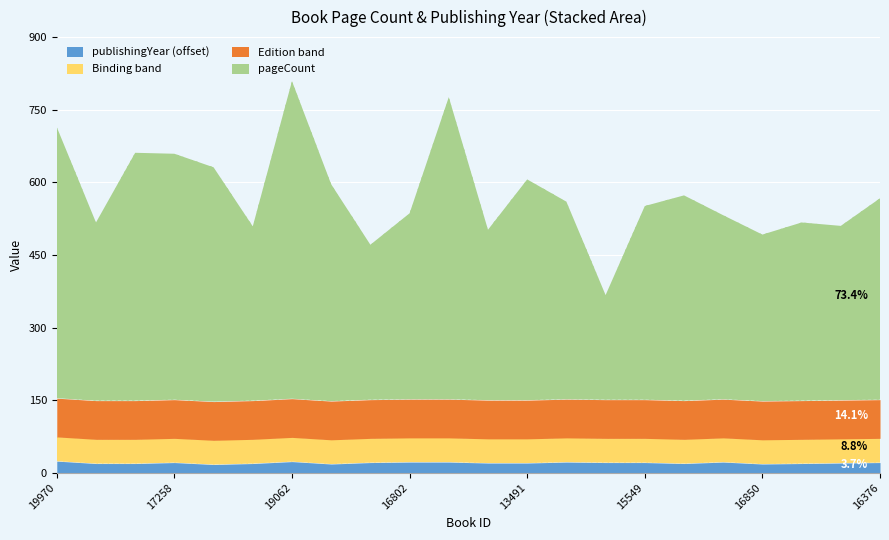

True or false: publishingYear has a value of 1093 at 17258.

False